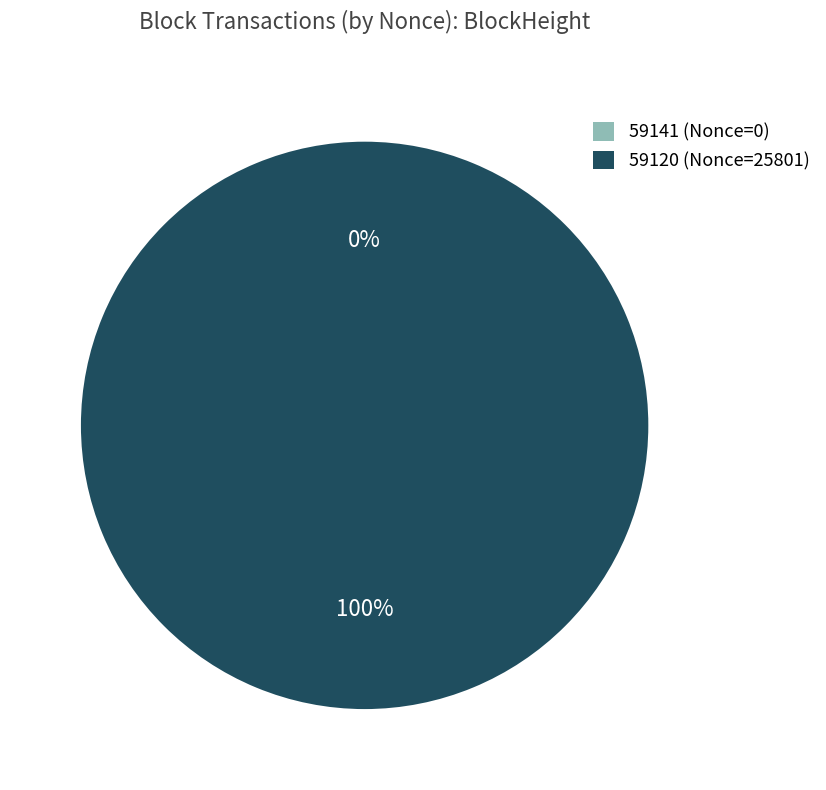

Combined, what portion of the pie is 59120 and 59141?

100.0%